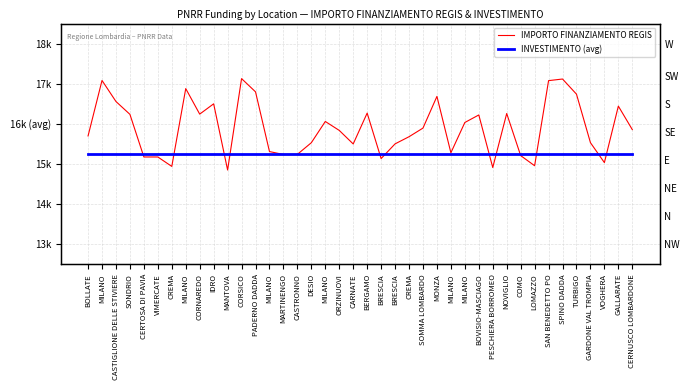

What is the total value across all series at MARTINENGO?

30486.4